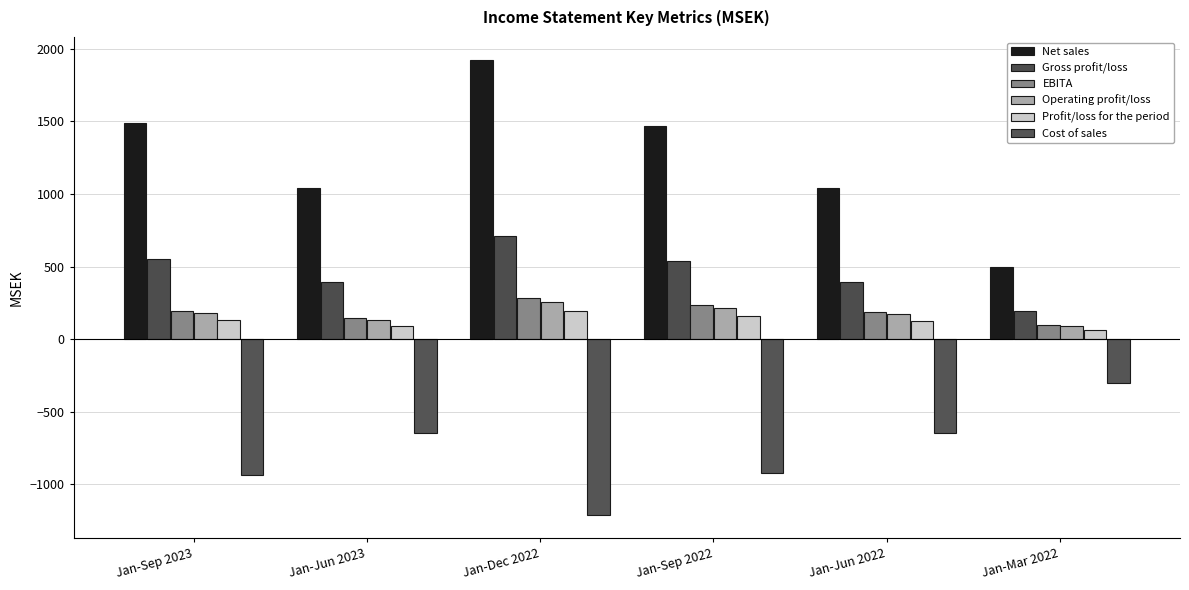

What is the lowest value of the Profit/loss for the period series?

65.8